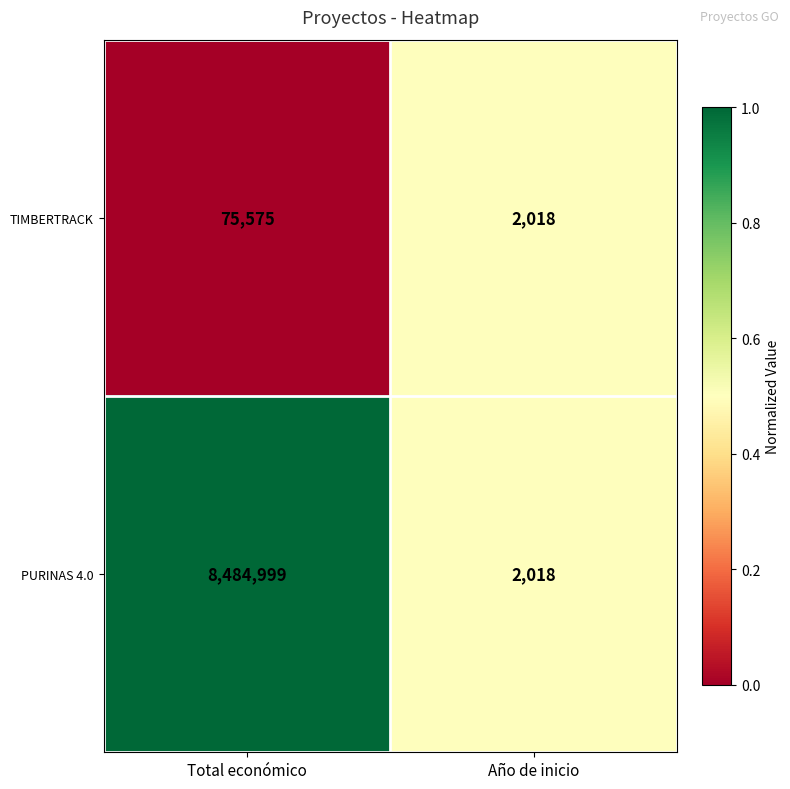

What is the difference between the TIMBERTRACK values at Total económico and Año de inicio?

73557